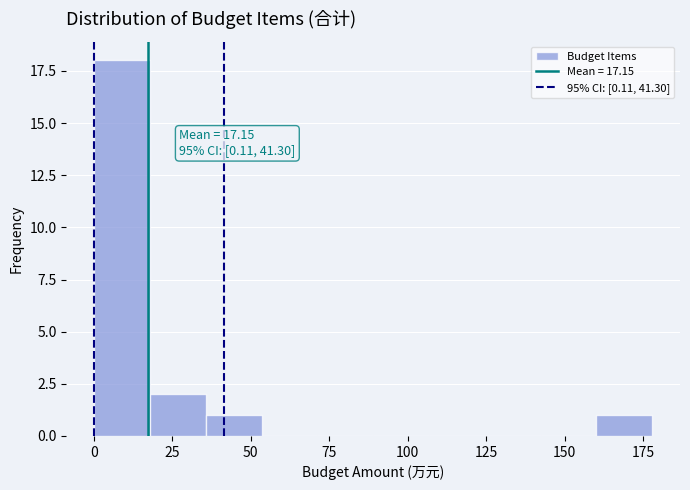

Around what value on the x-axis is the tallest bar? Give the approximate position of its centre, as read against the axis.

10